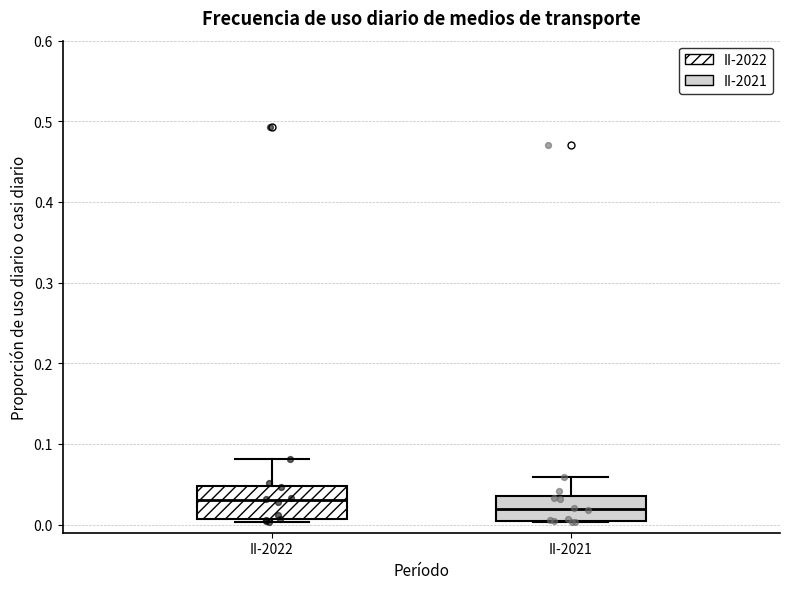

Reading left to right, read every box against the y-axis: the position of its median line, the range the box covers, and the ends of its whiskers. The values are not printed on the chart, so give them approximately, as read against the axis.

II-2022: median 0.03, box 0.01 to 0.05, whiskers 0.00 to 0.08
II-2021: median 0.02, box 0.01 to 0.04, whiskers 0.00 to 0.06